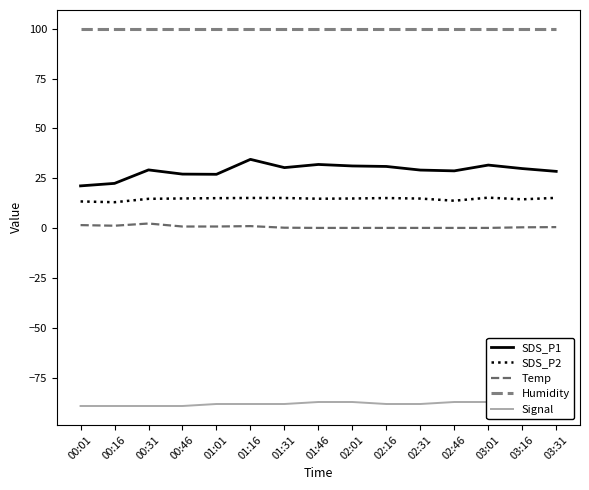

Rank the series at 01:01 from highest to lowest value.

Humidity, SDS_P1, SDS_P2, Temp, Signal